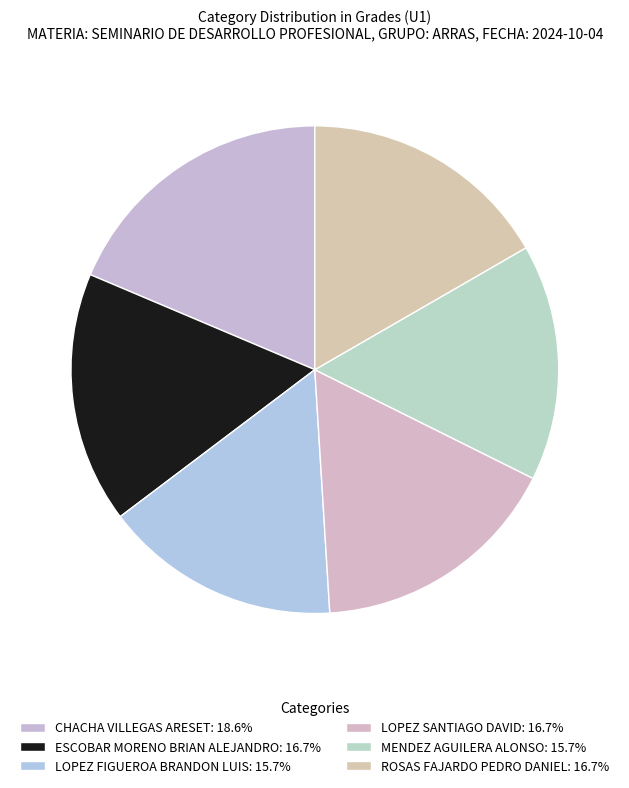

Count the number of slices in the pie.

6